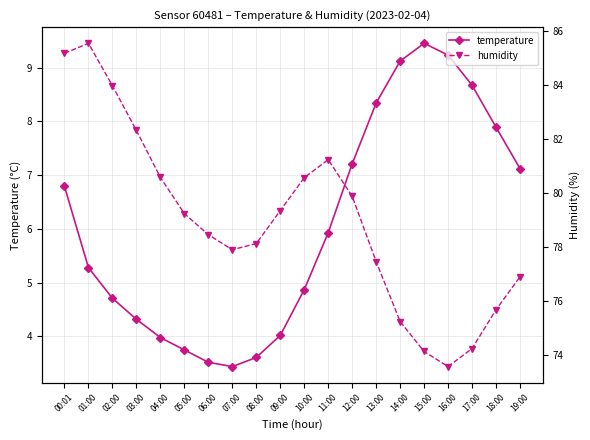

How many interior local valleys does the temperature series have?

1